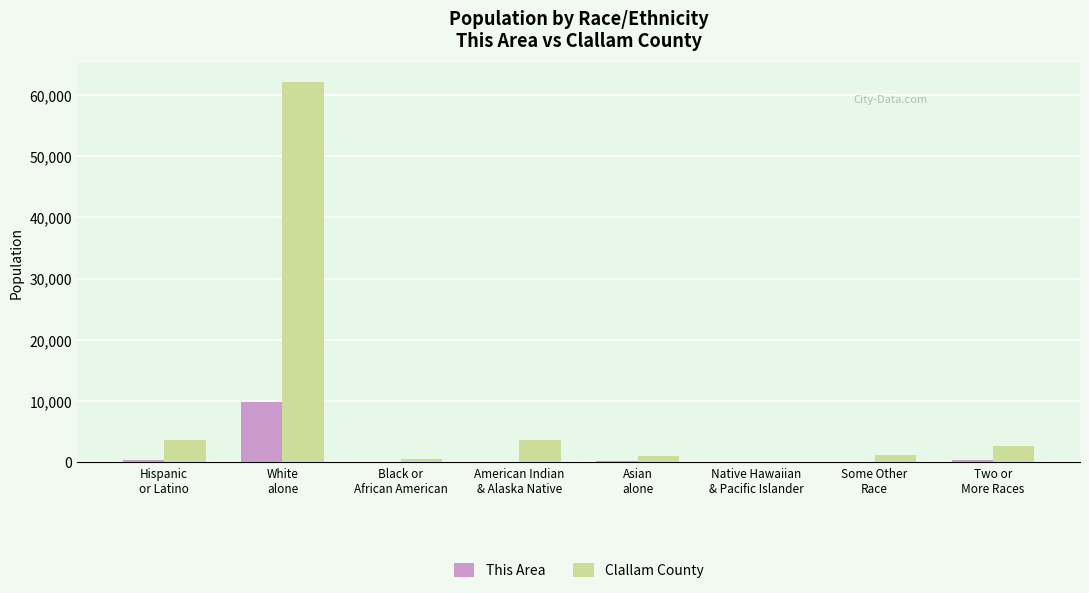

Which series has the largest total across all categories?

Clallam County